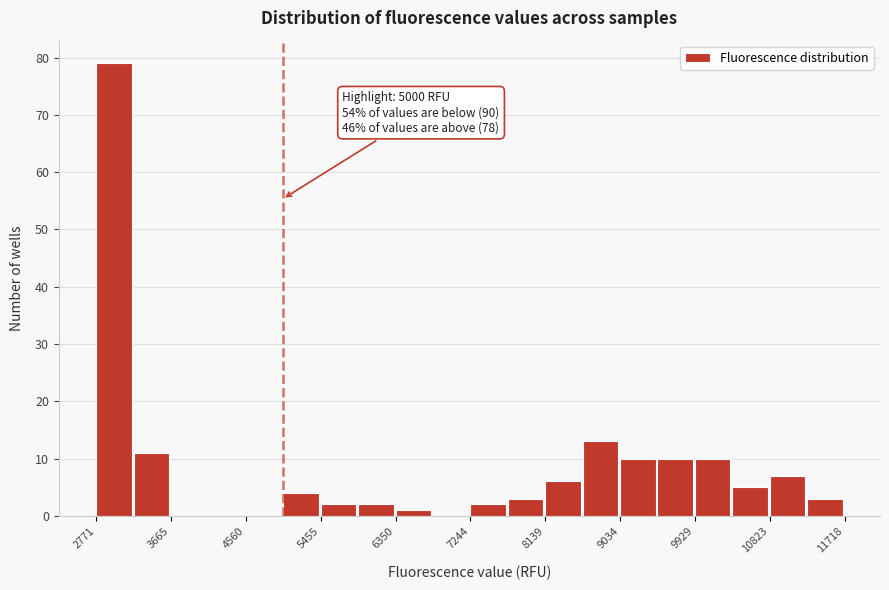

Over which range of the x-axis is the bar tallest?

2800 to 3200